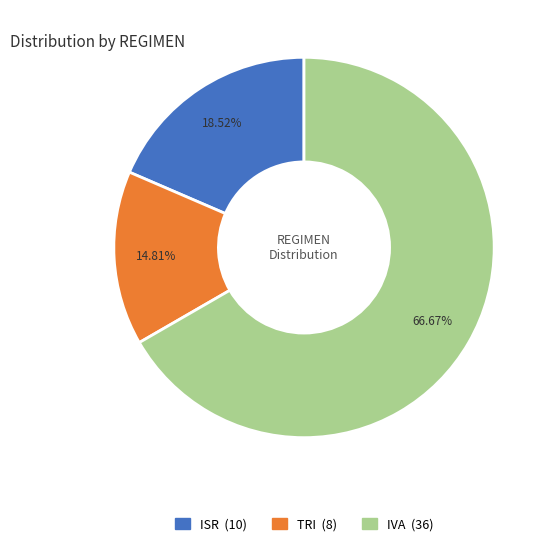

To the nearest percent, what is the combined percentage of IVA and TRI?

81%